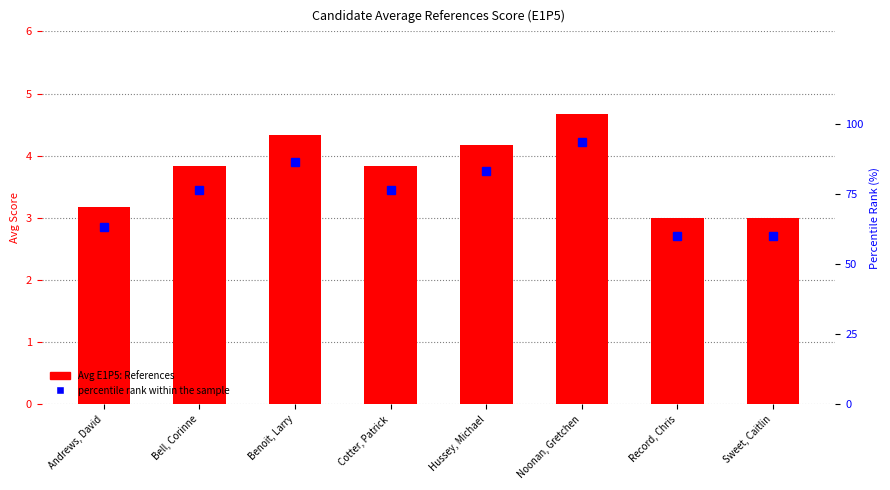

What value does the Avg E1P5: References series have at Bell, Corinne?

3.8